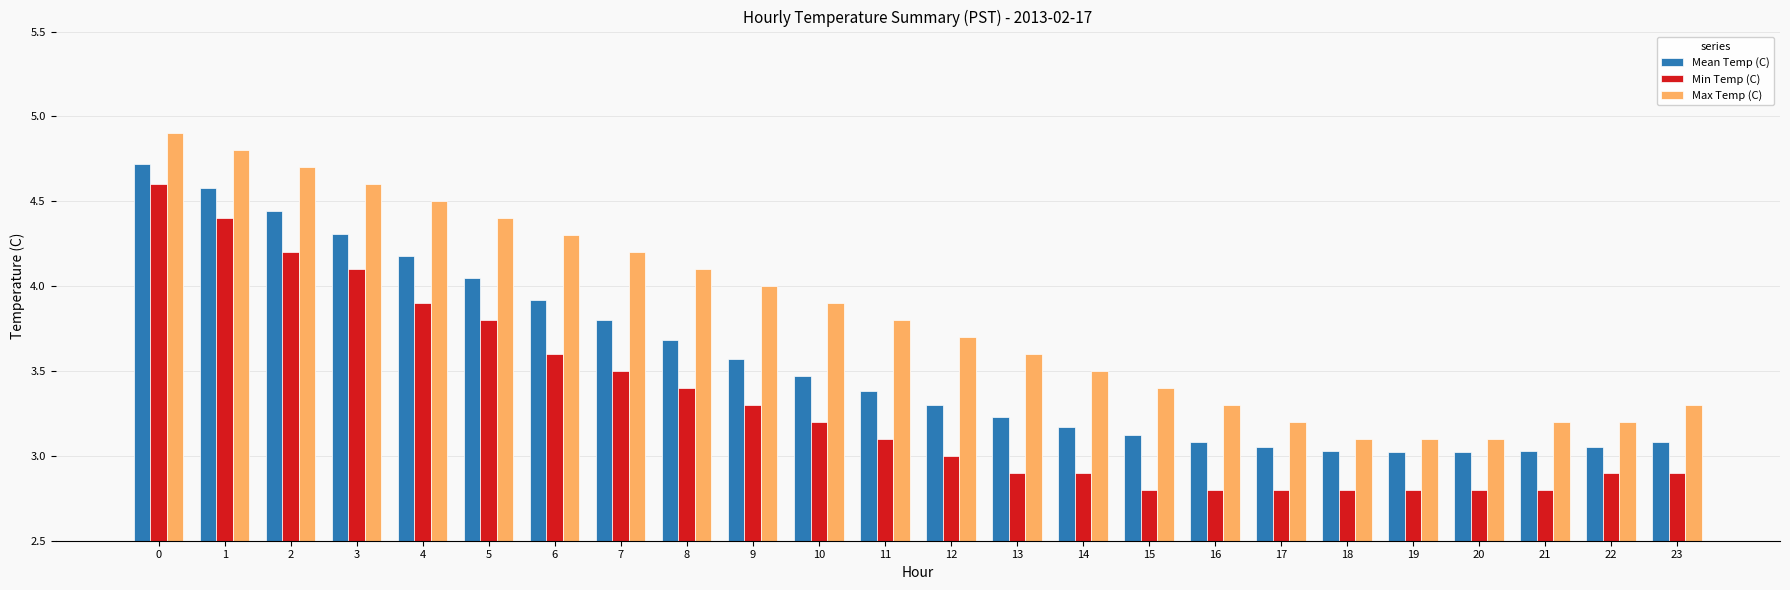

Is the value of Min Temp (C) at 10 greater than the value of Mean Temp (C) at 9?

No